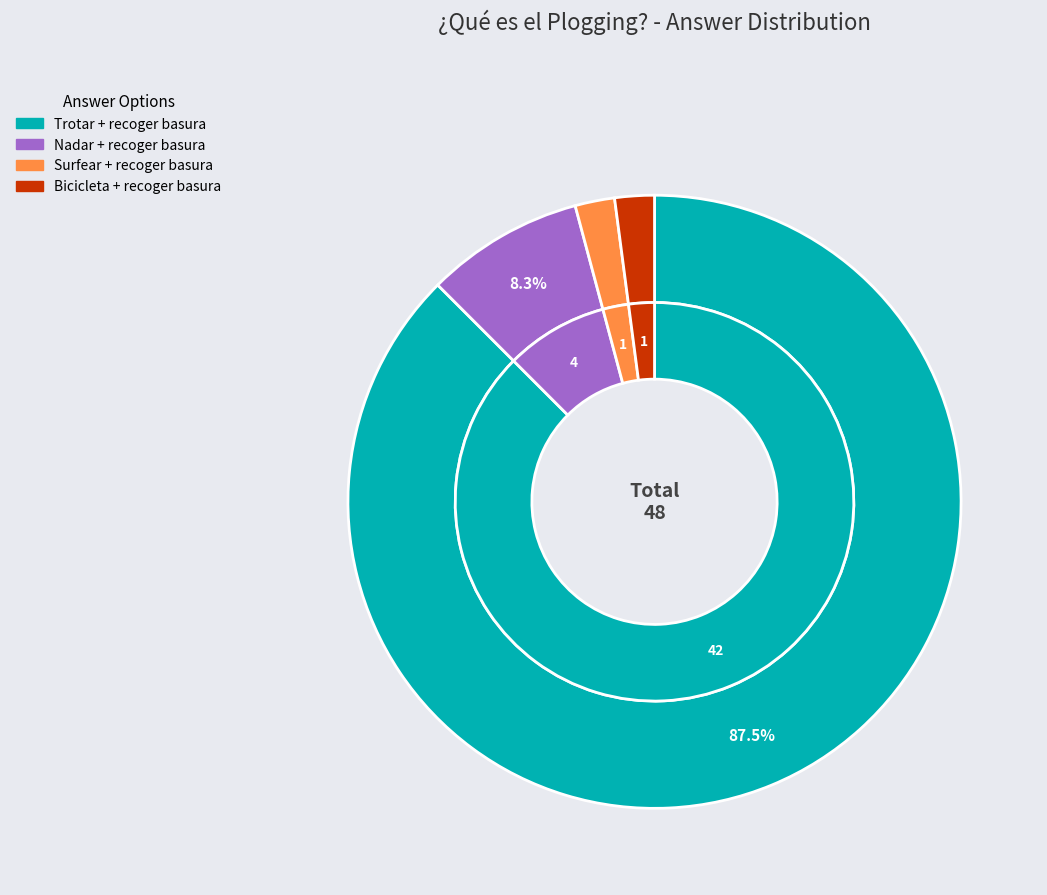

What percentage is the Básicamente es nadar a la vez que se recoge basura slice, to the nearest percent?

8%